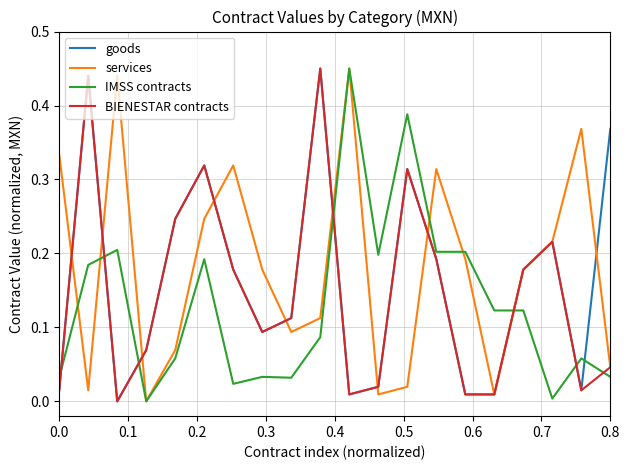

Does the chart have visible grid lines?

Yes